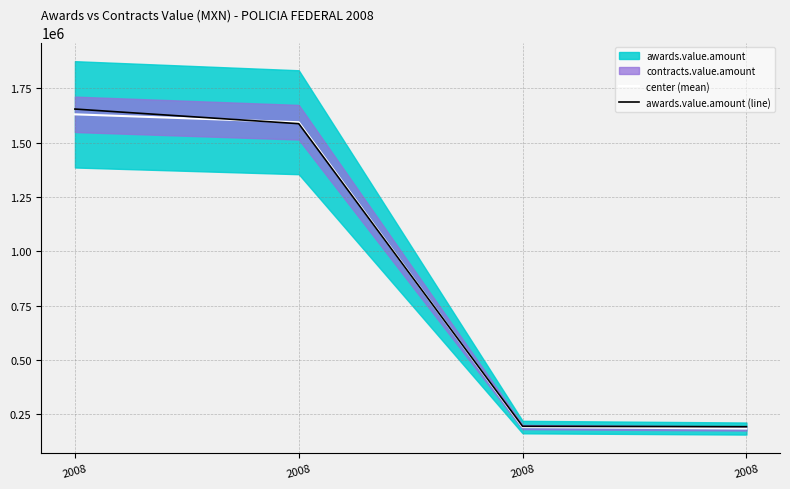

At how many categories does at least one series exceed 1231388?

2